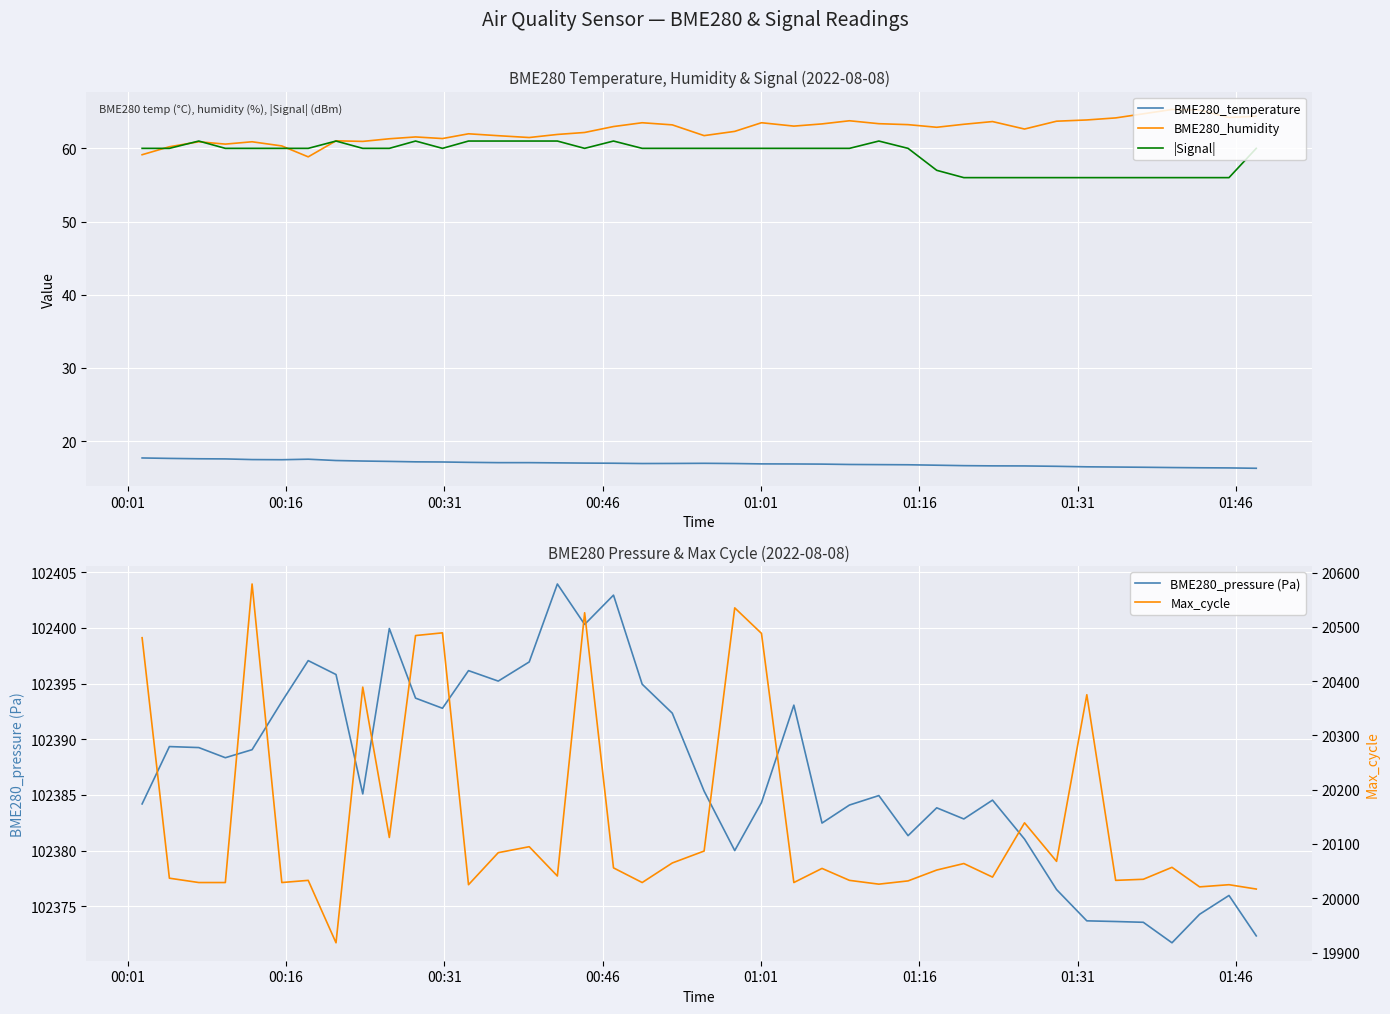

What is the lowest value of the |Signal| series?

56.0